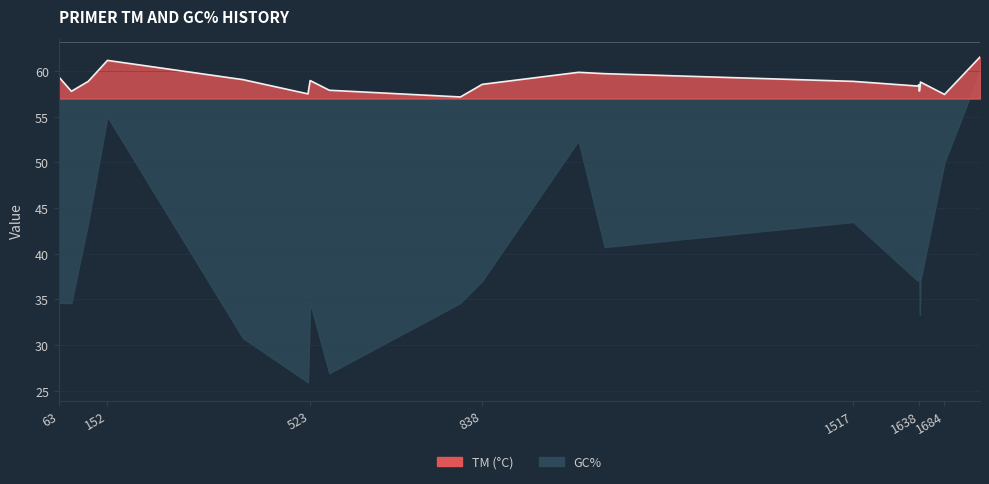

What is the approximate value at 1638?

57.8